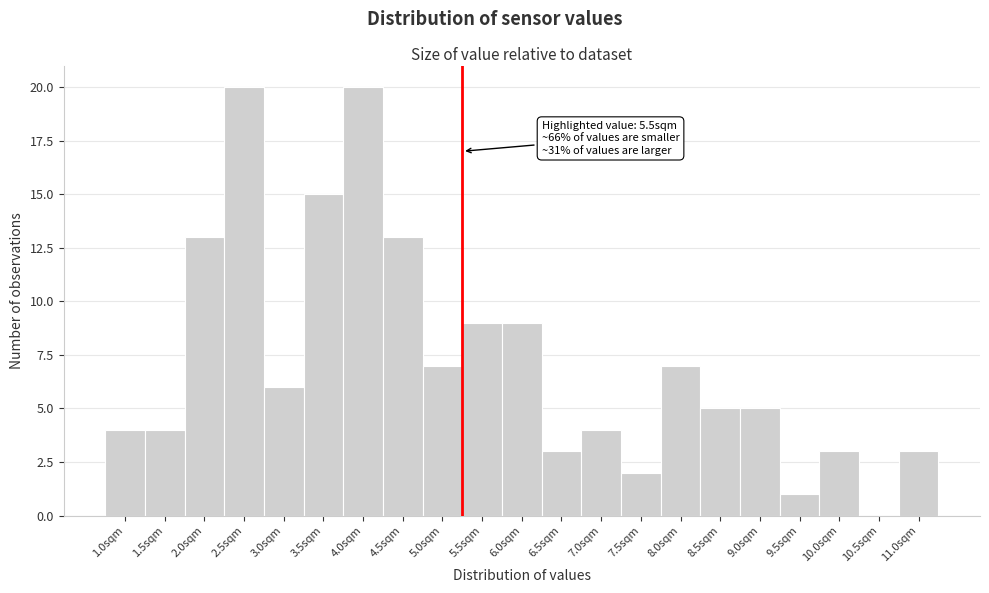

Reading left to right, what are all the values shown in this chart?

1.0sqm=4	1.5sqm=4	2.0sqm=13	2.5sqm=20	3.0sqm=6	3.5sqm=15	4.0sqm=20	4.5sqm=13	5.0sqm=7	5.5sqm=9	6.0sqm=9	6.5sqm=3	7.0sqm=4	7.5sqm=2	8.0sqm=7	8.5sqm=5	9.0sqm=5	9.5sqm=1	10.0sqm=3	10.5sqm=0	11.0sqm=3